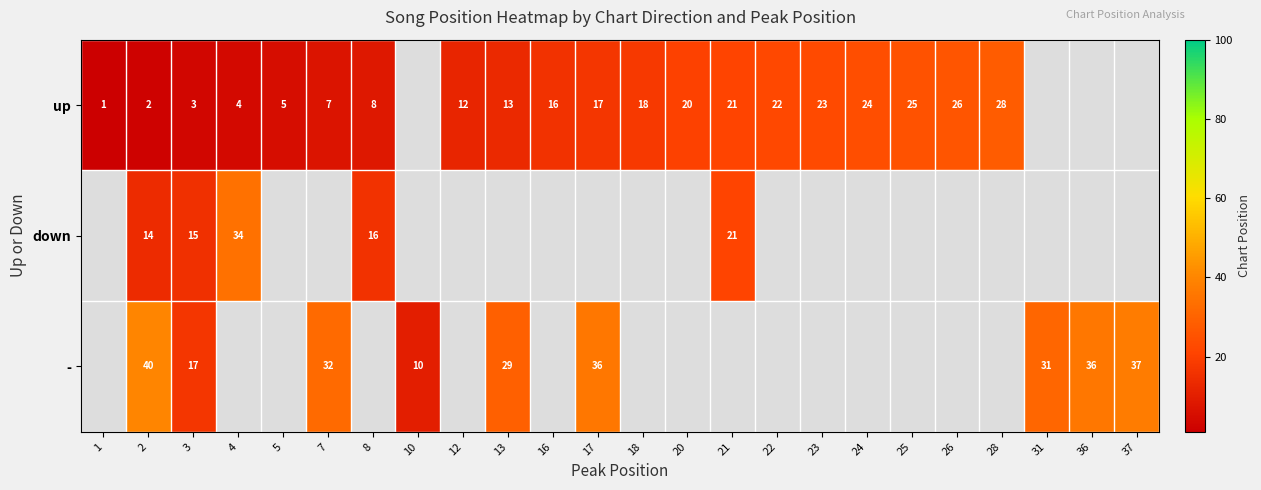

The up series shows 14 at 23. True or false?

False